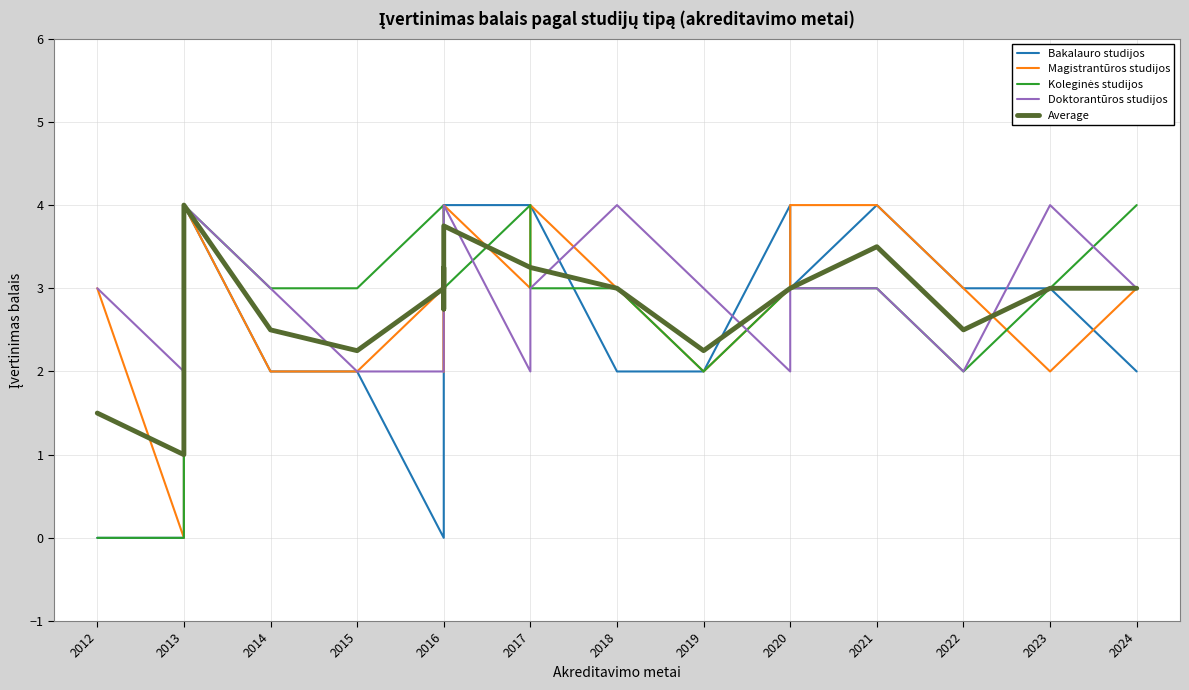

Where is Doktorantūros studijos nearest to the value 3?

2012